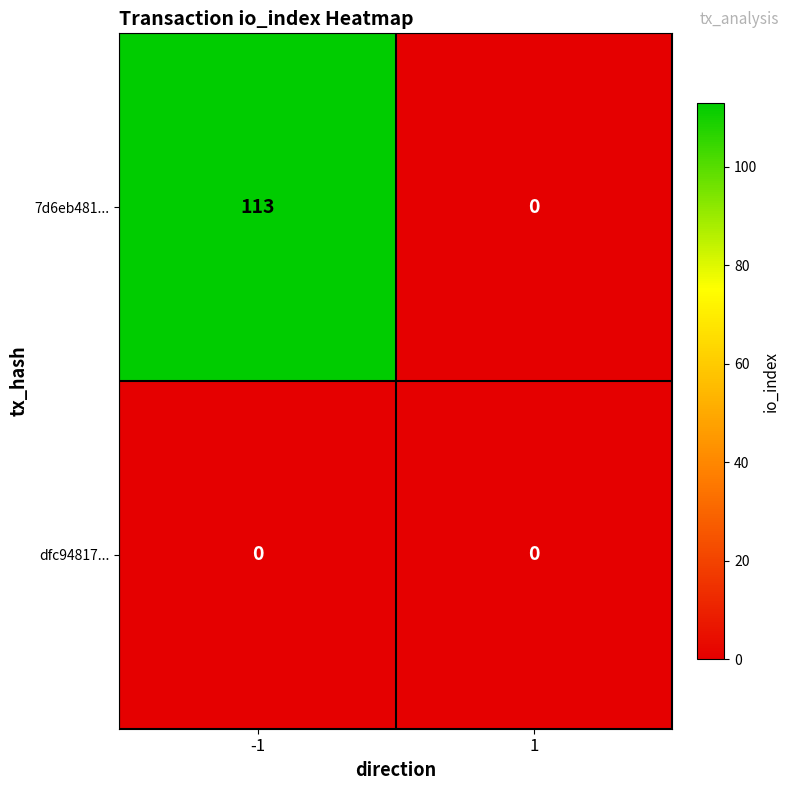

Rank the series by their average value, from highest to lowest.

7d6eb481..., dfc94817...